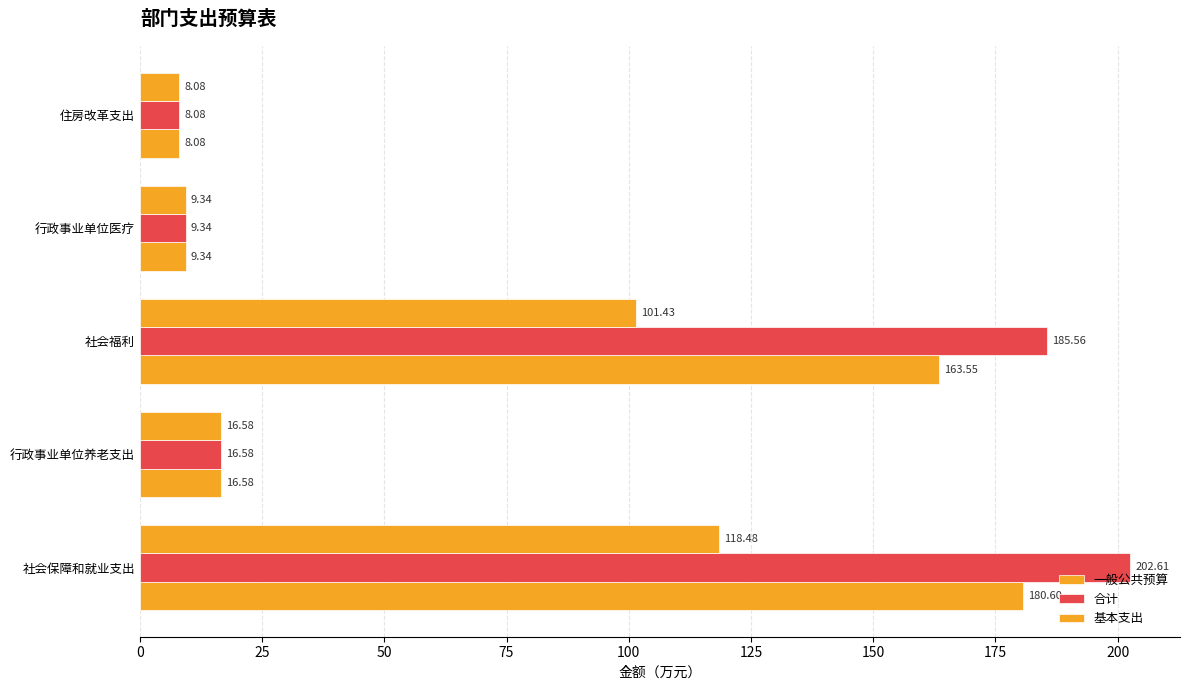

How many values in the 一般公共预算 series are below 16?

2